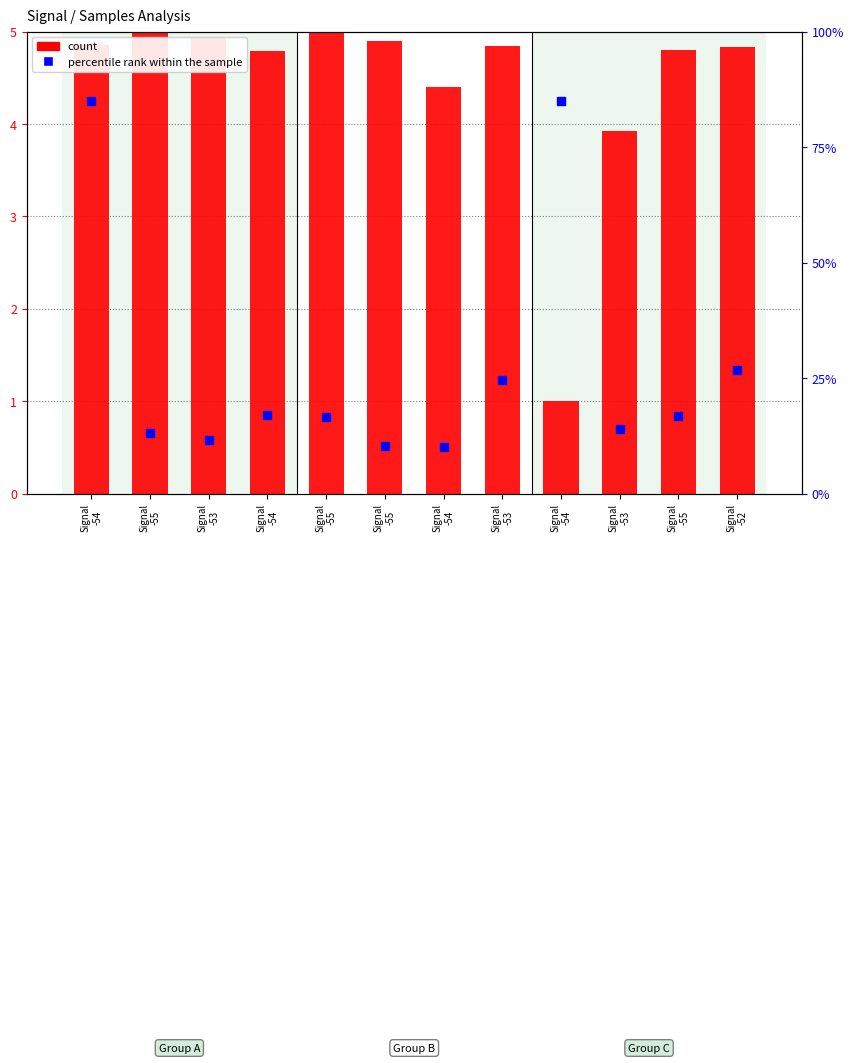

What are all the series names shown in the legend?

count, percentile rank within the sample